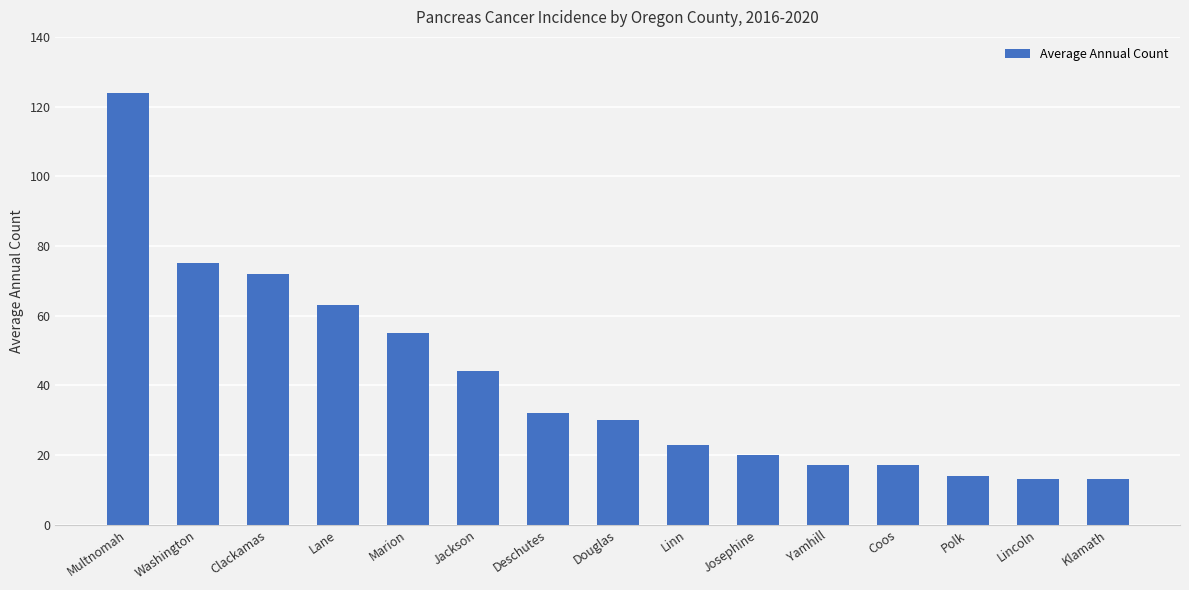

What position from the right is Lincoln?

2